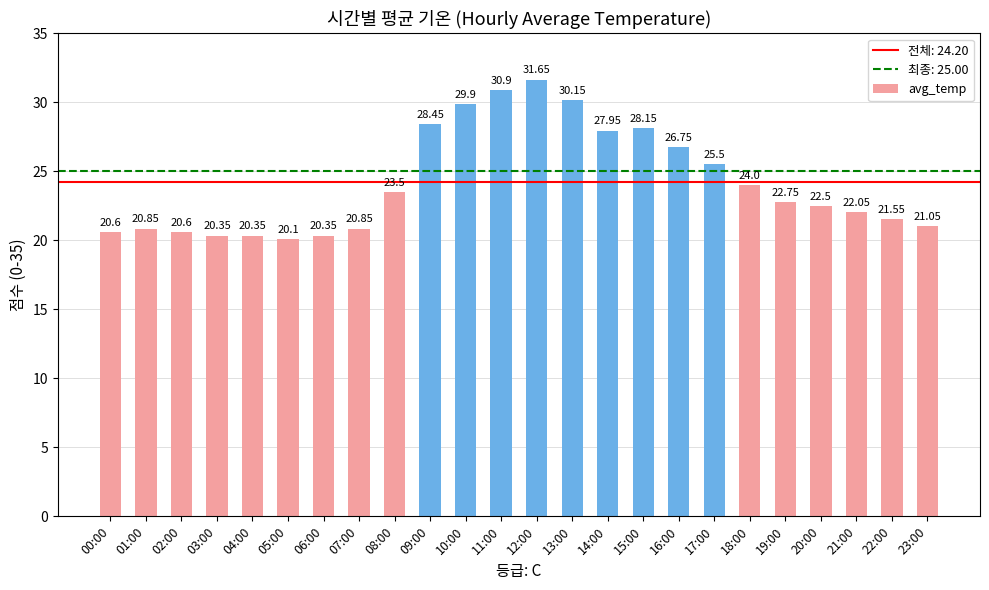

How many bars are there in total?

24